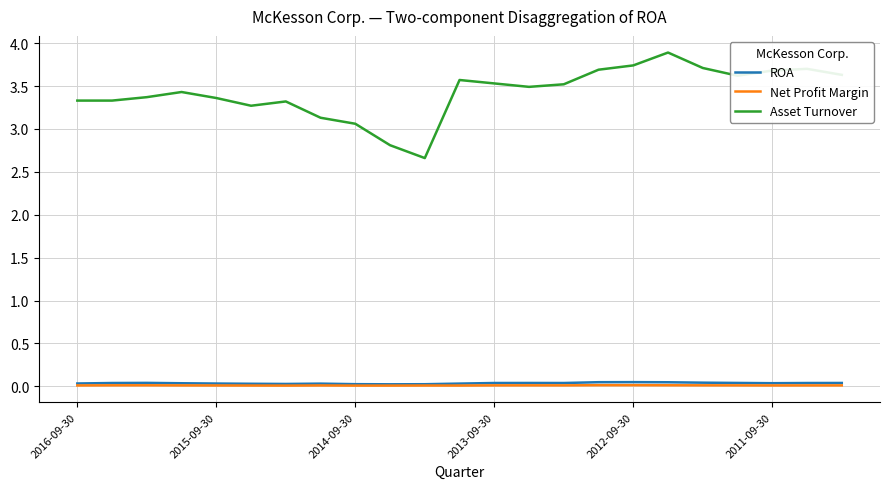

Which series has the largest range (max minus min)?

Asset Turnover